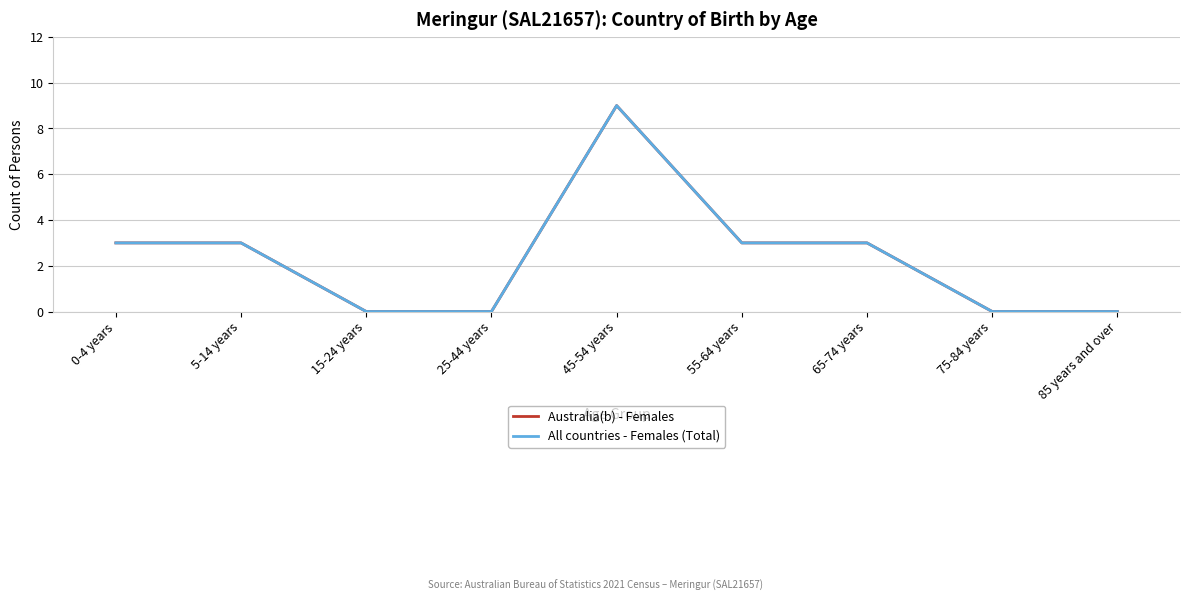

Does the chart have visible grid lines?

Yes